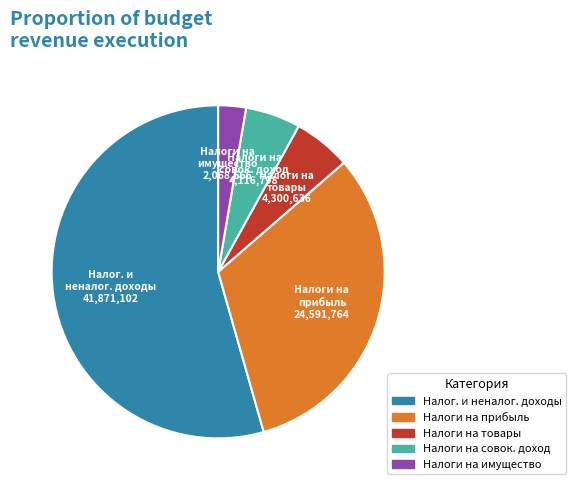

Does any single category account for the majority?

Yes